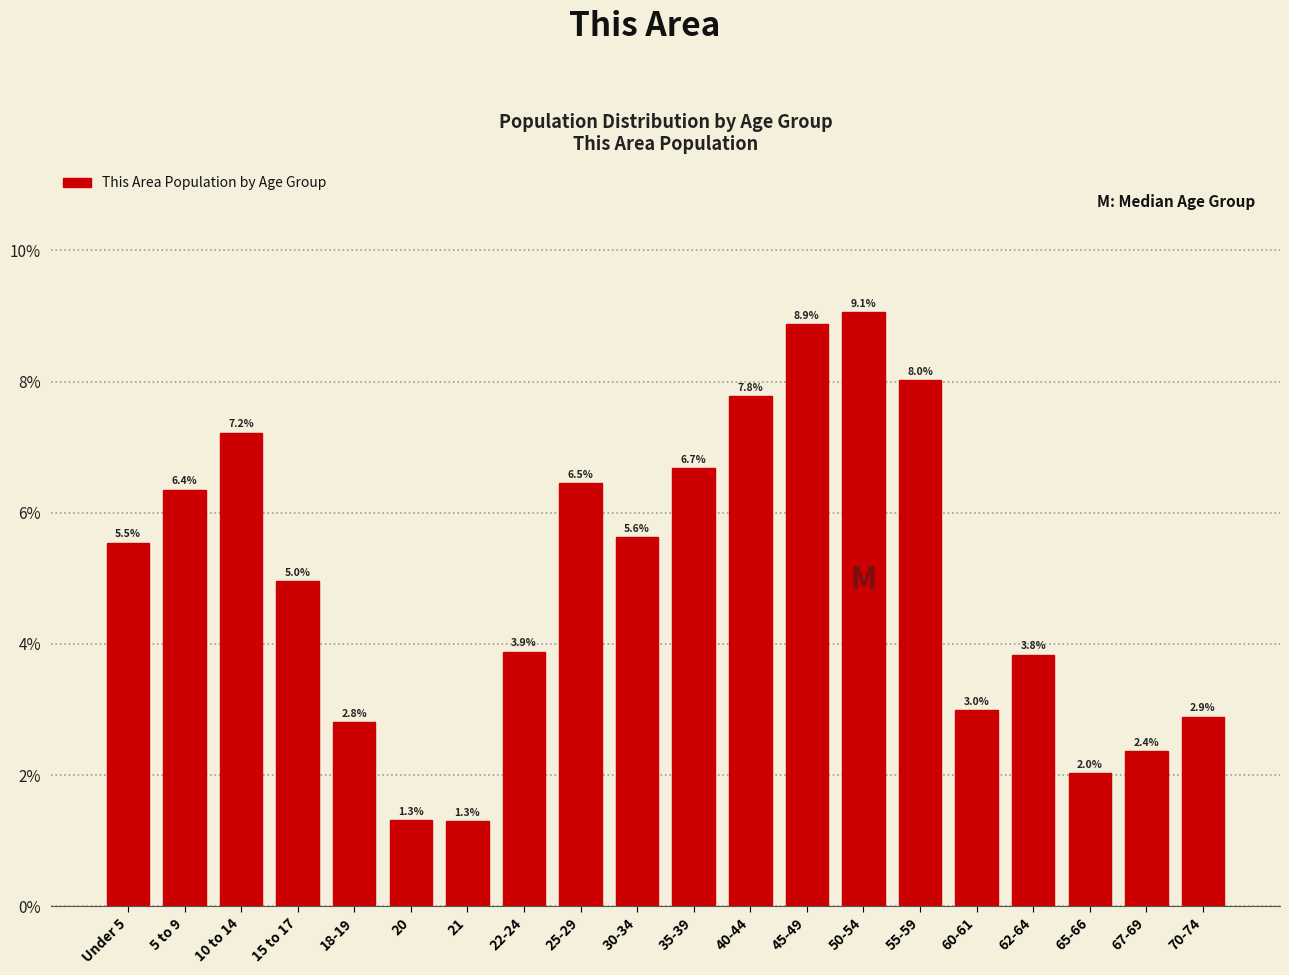

Reading left to right, transcribe all the data shown in this chart.

Under 5=5.5	5 to 9=6.4	10 to 14=7.2	15 to 17=5.0	18-19=2.8	20=1.3	21=1.3	22-24=3.9	25-29=6.5	30-34=5.6	35-39=6.7	40-44=7.8	45-49=8.9	50-54=9.1	55-59=8.0	60-61=3.0	62-64=3.8	65-66=2.0	67-69=2.4	70-74=2.9